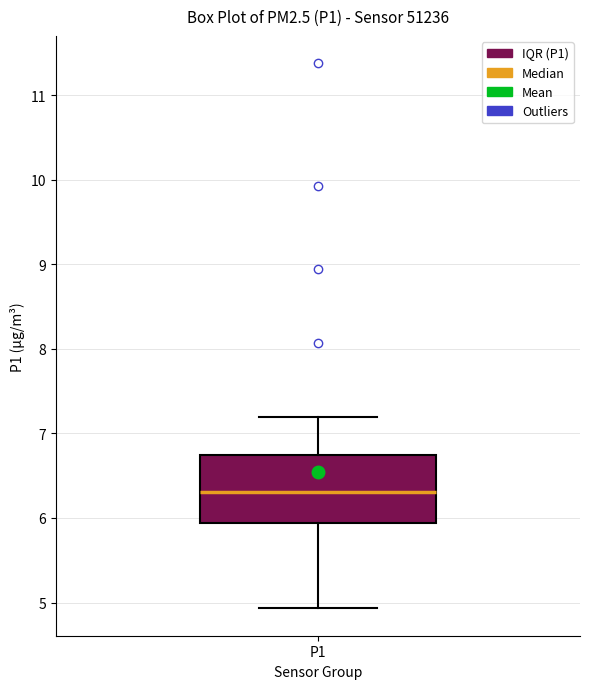

Where is the upper edge of the box for P1 on the y-axis? The values are not printed on the chart, so give them approximately, as read against the axis.

6.8